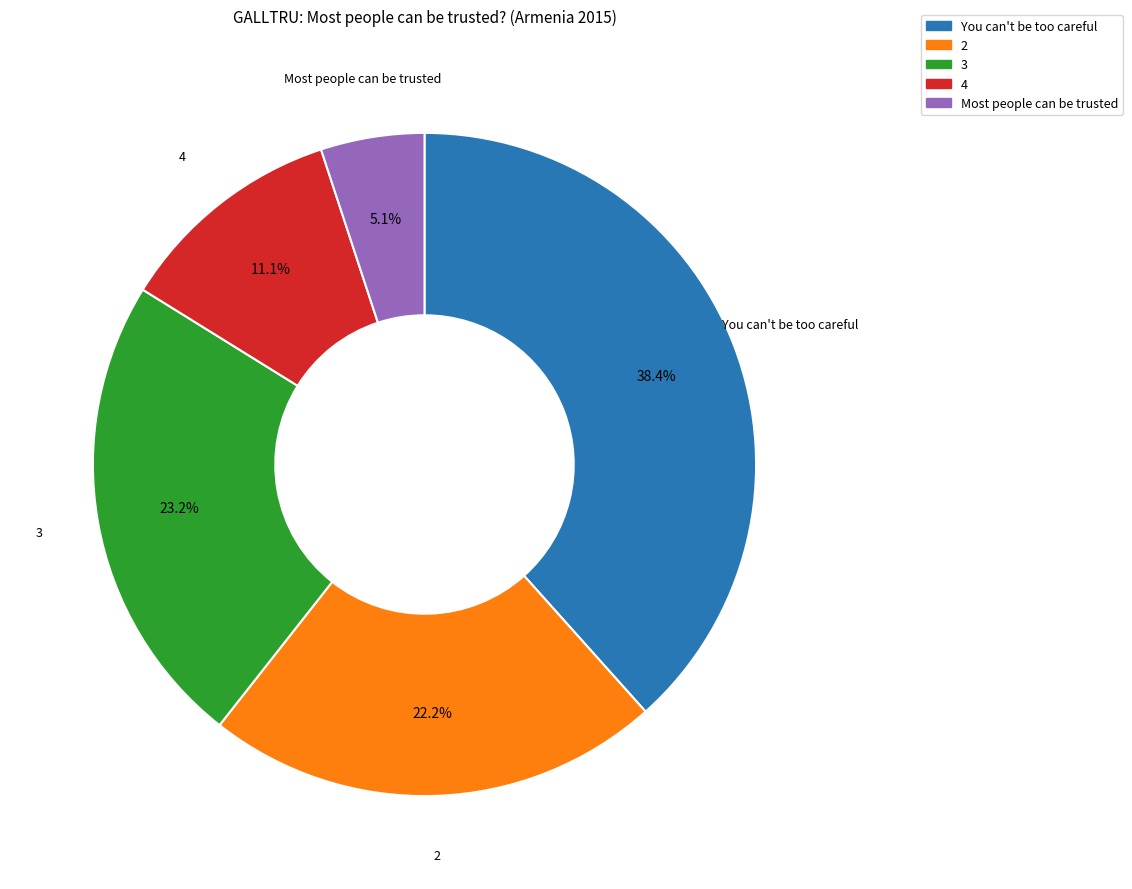

To the nearest percent, what is the difference between the 2 and 4 slice percentages?

11%